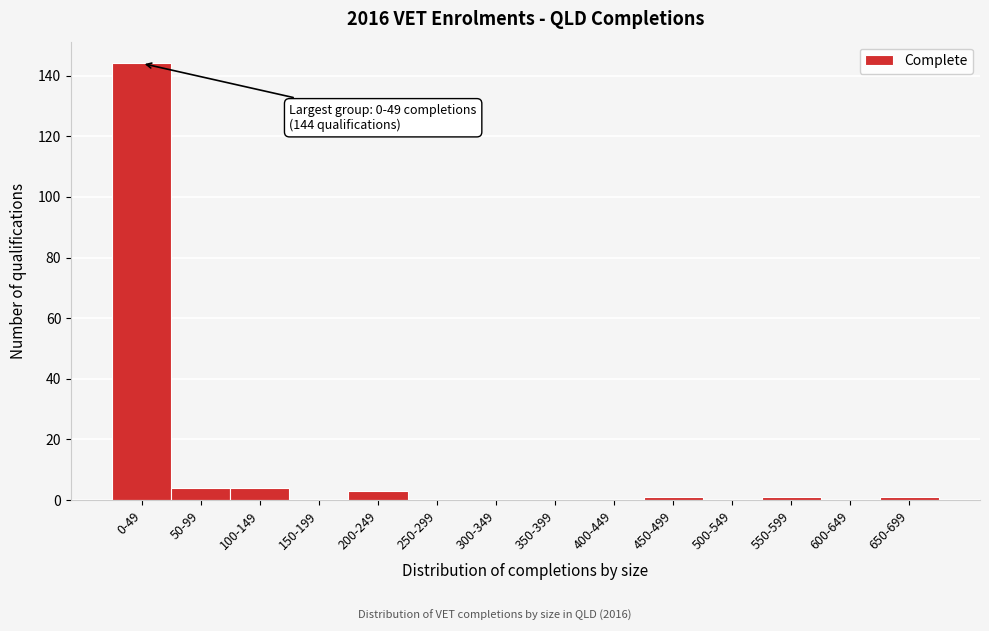

Reading left to right, transcribe all the data shown in this chart.

0-49=144	50-99=4	100-149=4	150-199=0	200-249=3	250-299=0	300-349=0	350-399=0	400-449=0	450-499=1	500-549=0	550-599=1	600-649=0	650-699=1